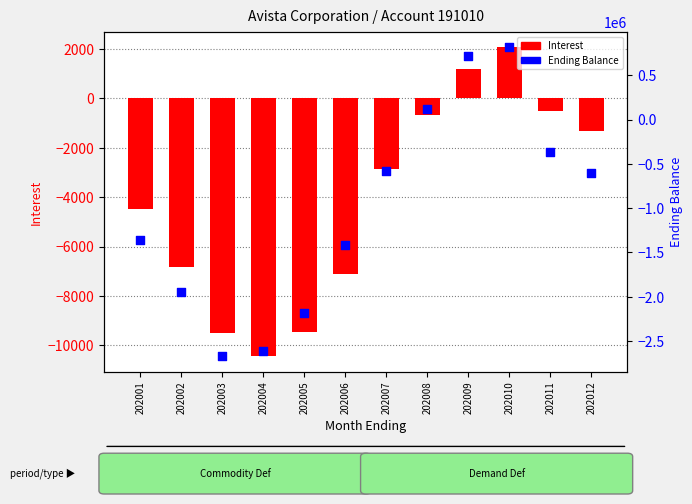

Which series reaches the minimum Y coordinate?

Ending Balance